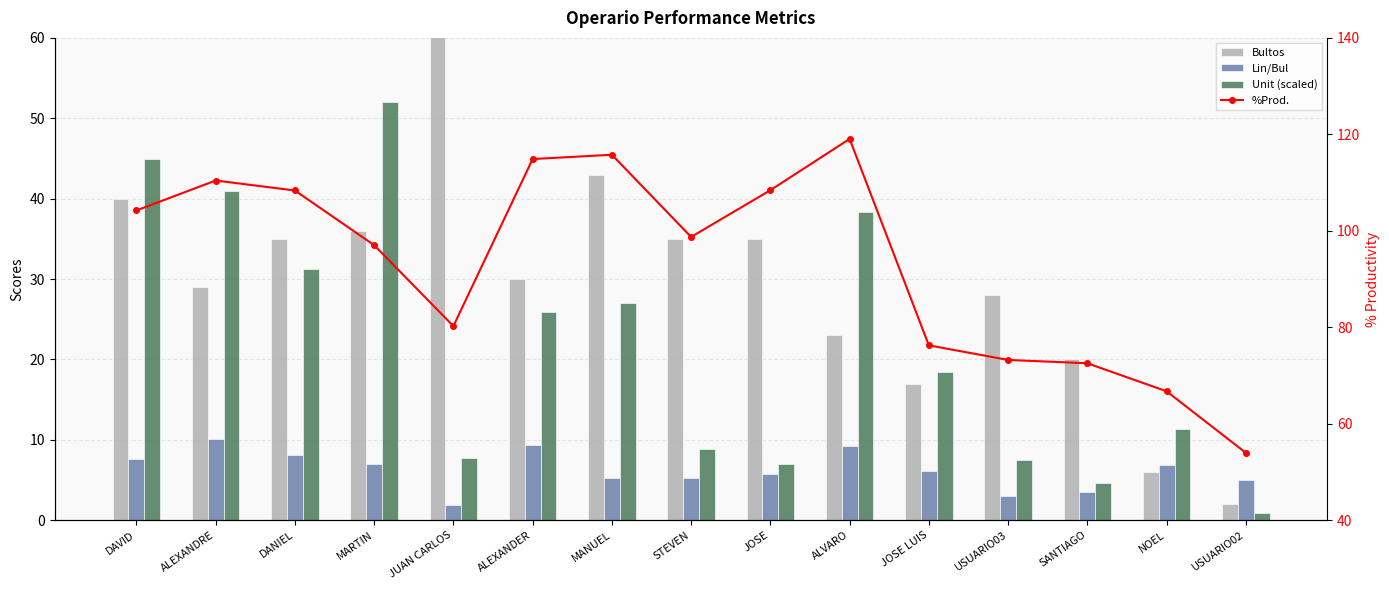

Are the bars horizontal?

No